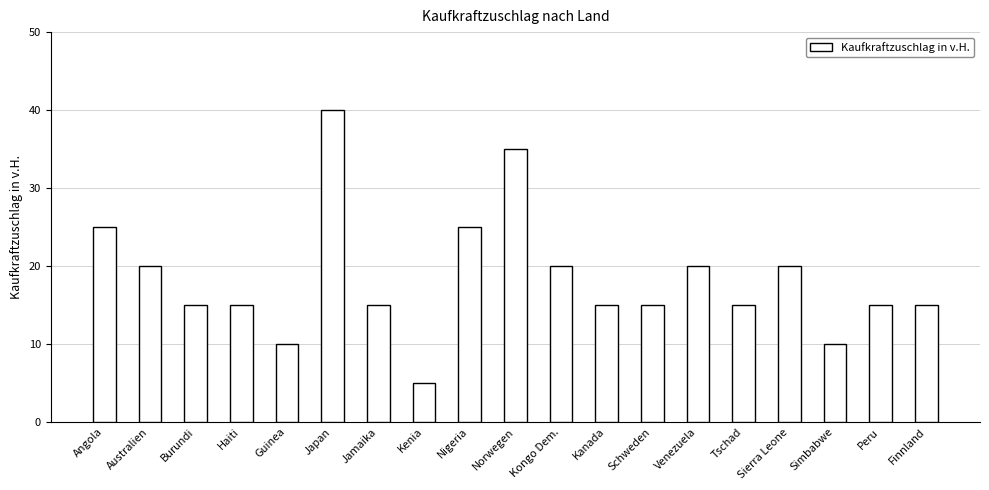

The value at Jamaika is 26. True or false?

False